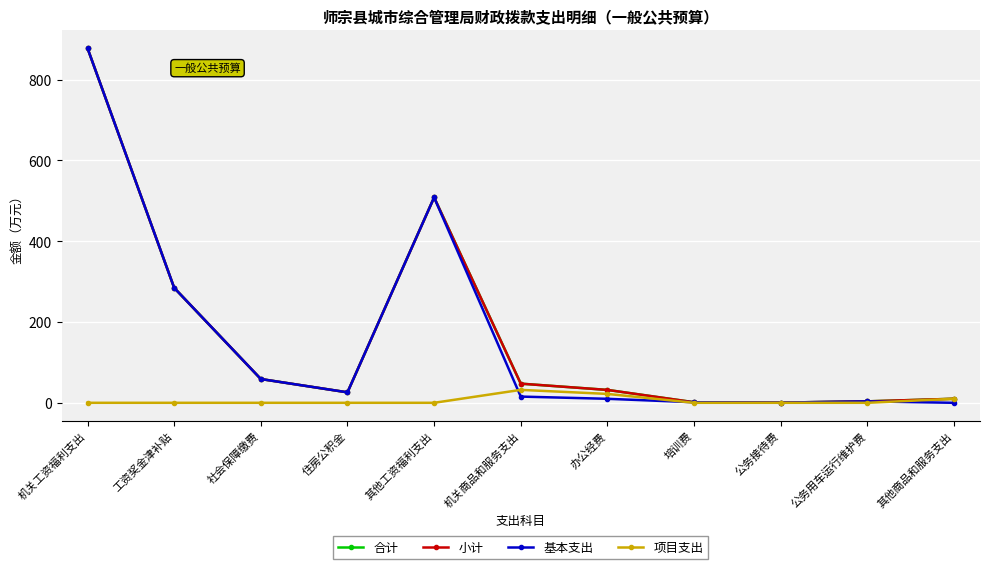

Reading left to right, extract all data points from this chart.

合计: 机关工资福利支出=877.5	工资奖金津补贴=284.5	社会保障缴费=58.8	住房公积金=25.9	其他工资福利支出=508.2	机关商品和服务支出=47.4	办公经费=31.9	培训费=1.4	公务接待费=0.5	公务用车运行维护费=3.6	其他商品和服务支出=10.0
小计: 机关工资福利支出=877.5	工资奖金津补贴=284.5	社会保障缴费=58.8	住房公积金=25.9	其他工资福利支出=508.2	机关商品和服务支出=47.4	办公经费=31.9	培训费=1.4	公务接待费=0.5	公务用车运行维护费=3.6	其他商品和服务支出=10.0
基本支出: 机关工资福利支出=877.5	工资奖金津补贴=284.5	社会保障缴费=58.8	住房公积金=25.9	其他工资福利支出=508.2	机关商品和服务支出=15.4	办公经费=9.9	培训费=1.4	公务接待费=0.5	公务用车运行维护费=3.6	其他商品和服务支出=0.0
项目支出: 机关工资福利支出=0.0	工资奖金津补贴=0.0	社会保障缴费=0.0	住房公积金=0.0	其他工资福利支出=0.0	机关商品和服务支出=32.0	办公经费=22.0	培训费=0.0	公务接待费=0.0	公务用车运行维护费=0.0	其他商品和服务支出=10.0